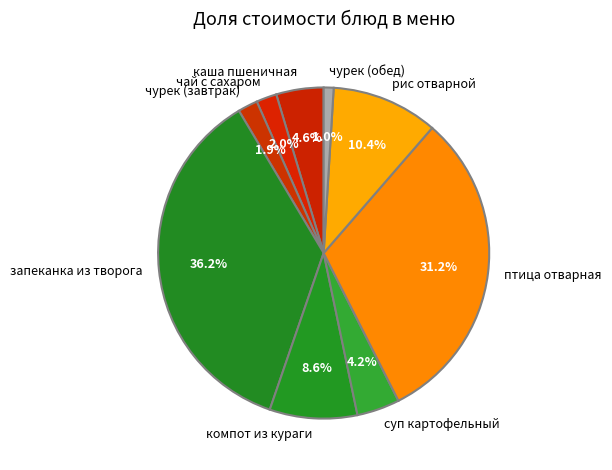

What percentage is the чай с сахаром slice, to the nearest percent?

2%